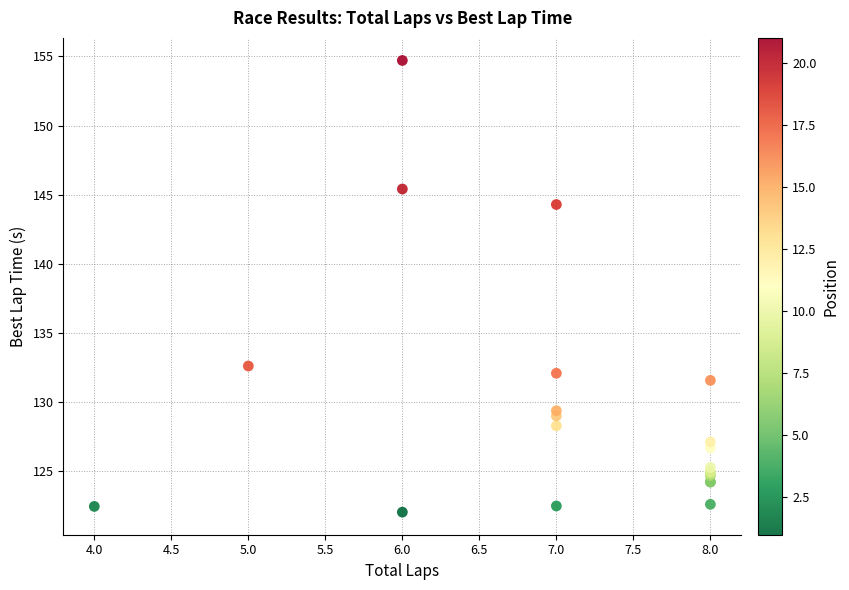

What Y value in the scatter plot is closest to 138?

132.6